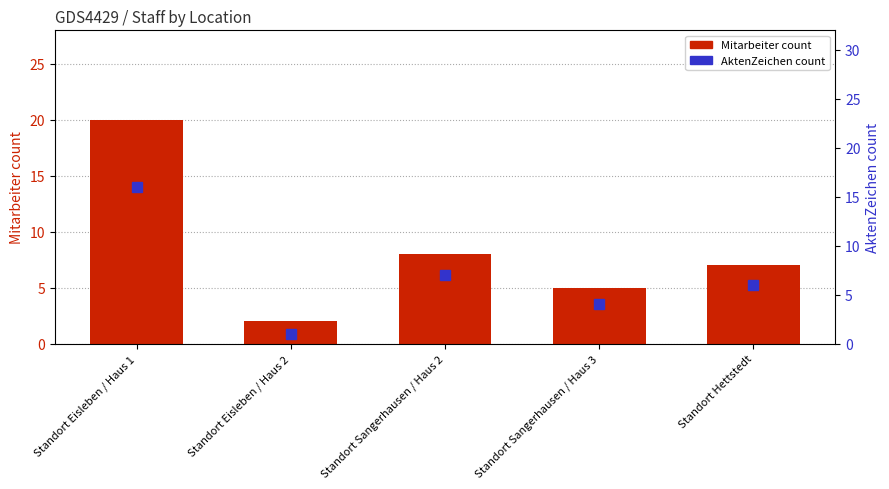

Where is AktenZeichen count nearest to the value 8?

Standort Sangerhausen / Haus 2